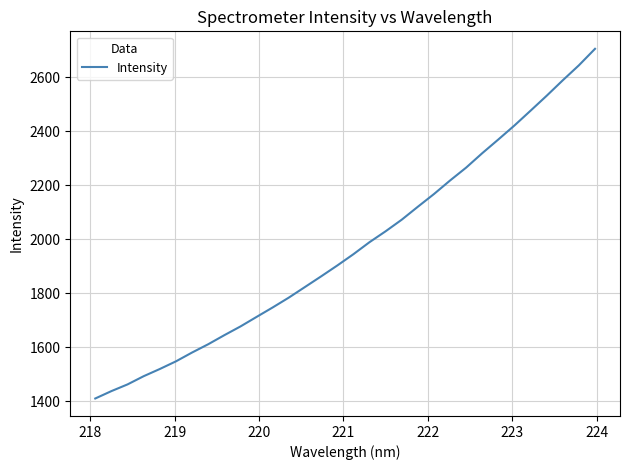

What is the smallest value displayed?

1410.9